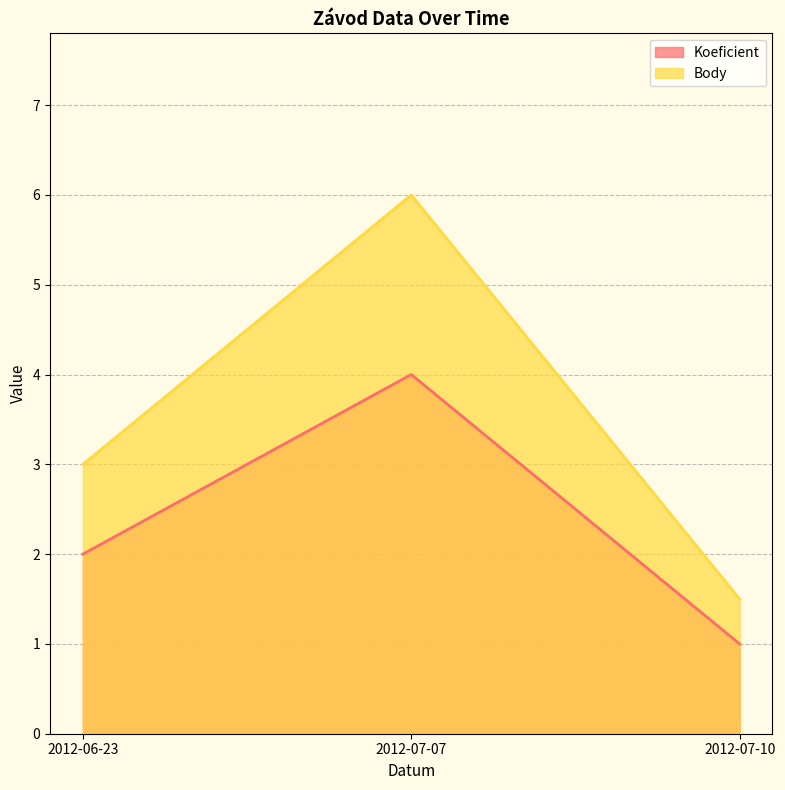

What is the label of the 3rd point from the left?

2012-07-10